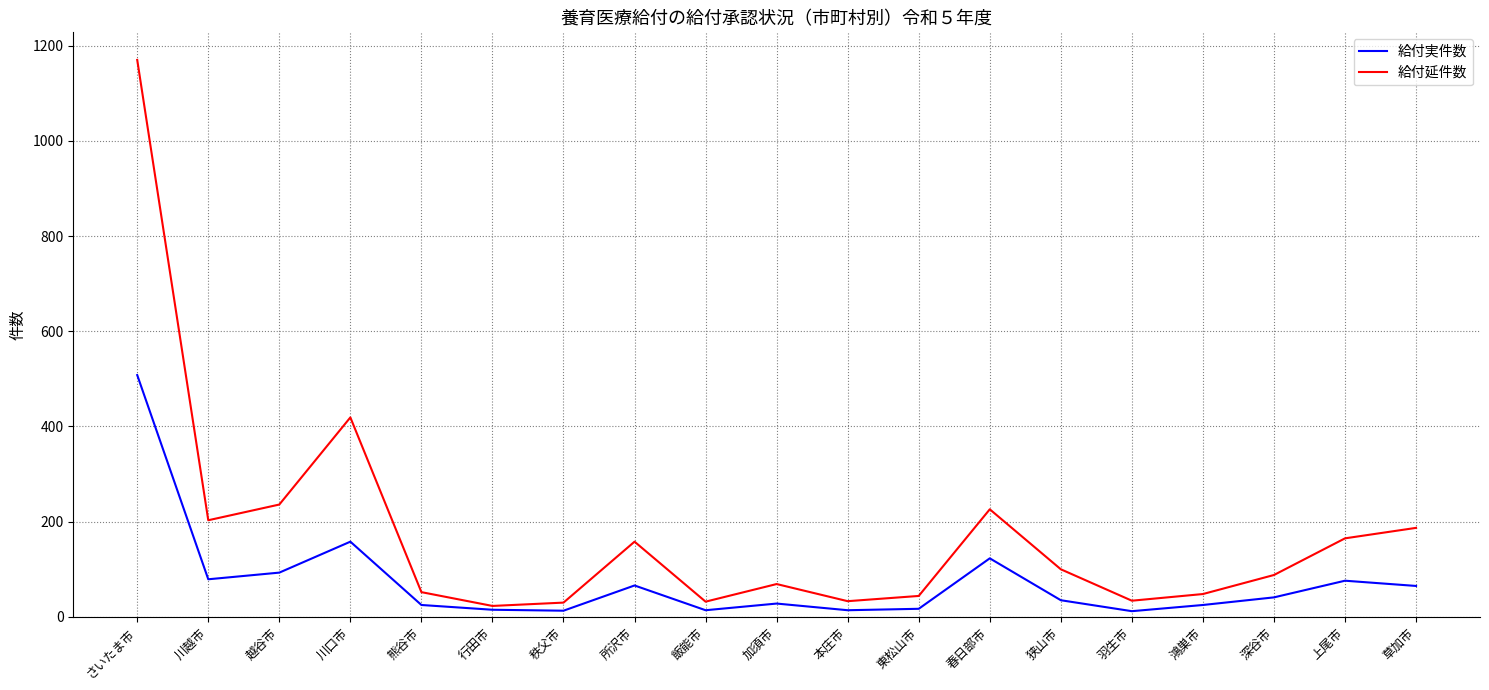

What is the smallest value displayed?

12